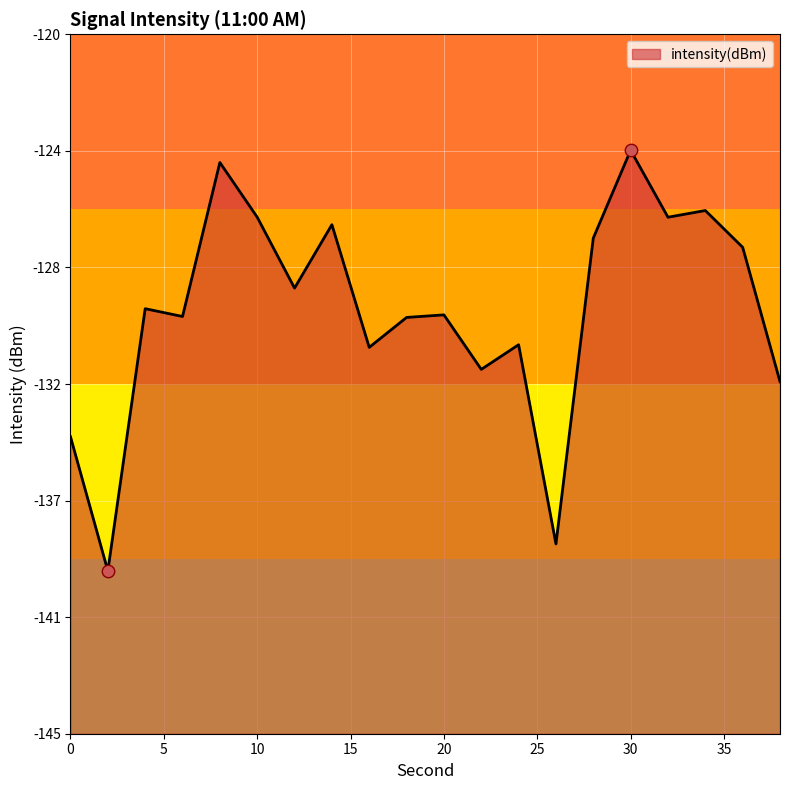

What is the change in value from 26 to 38?

+5.8